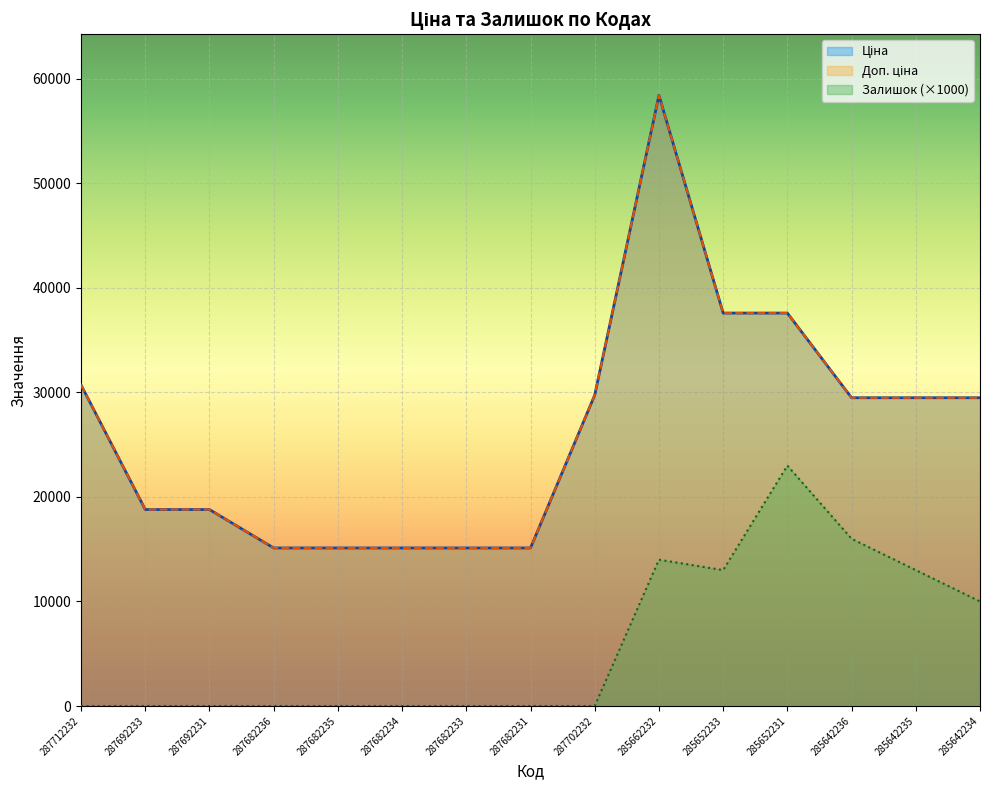

Rank the series by their maximum value, from highest to lowest.

Ціна, Доп. ціна, Залишок